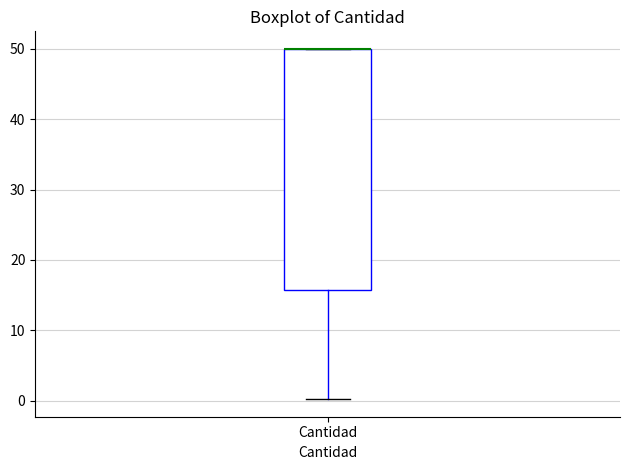

Transcribe this box plot: give where the median line is, the range the box spans, and where the two whiskers end, as read against the y-axis. The values are not printed on the chart, so give them approximately, as read against the axis.

median 50 (drawn on the box's upper edge), box 16 to 50, whiskers 0 to 50